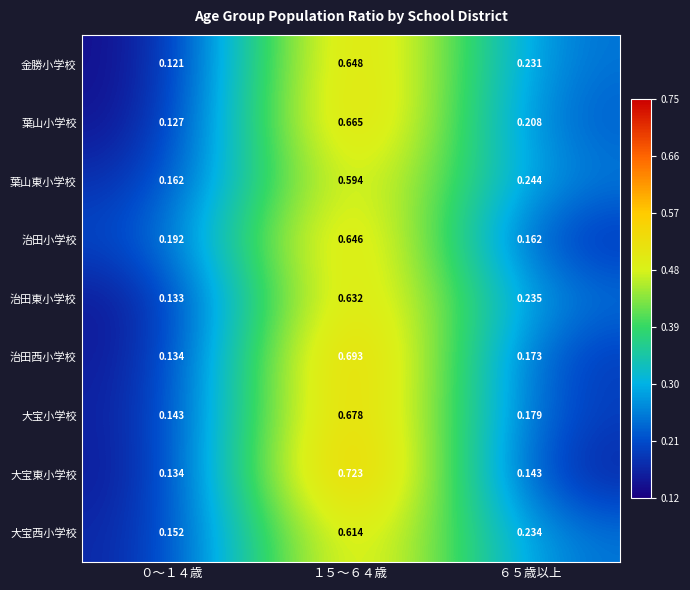

Which series changed the most between ０～１４歳 and １５～６４歳?

大宝東小学校